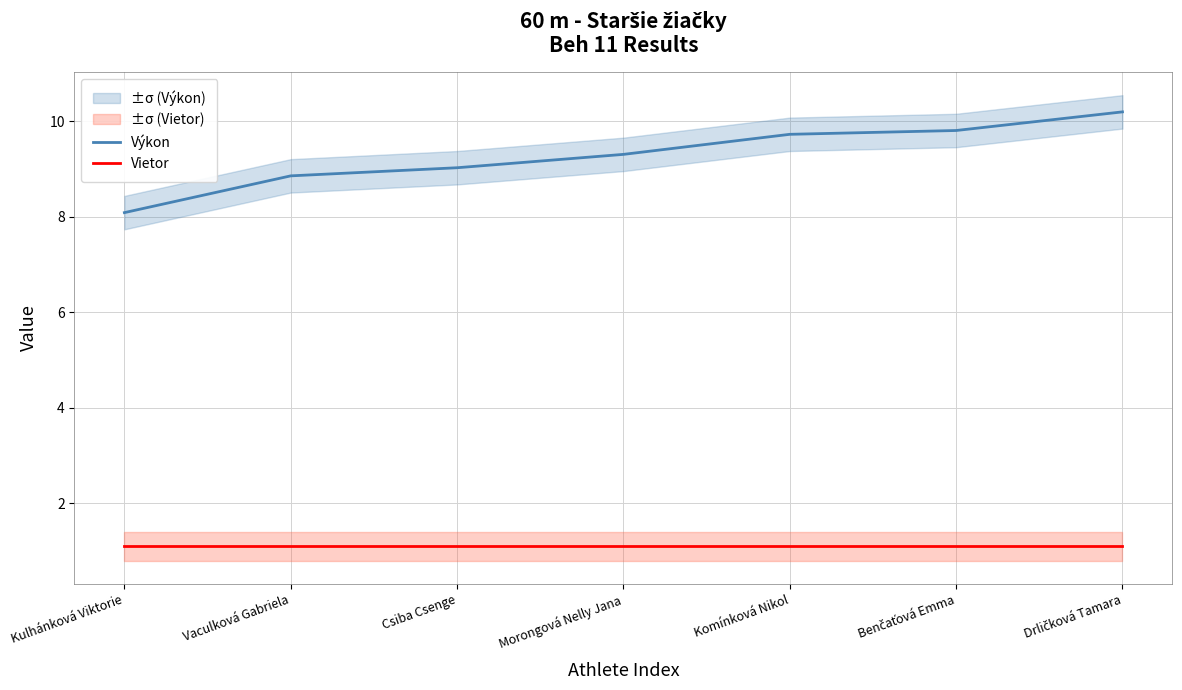

What is the value of the Výkon point at the 6th from the left?

9.8